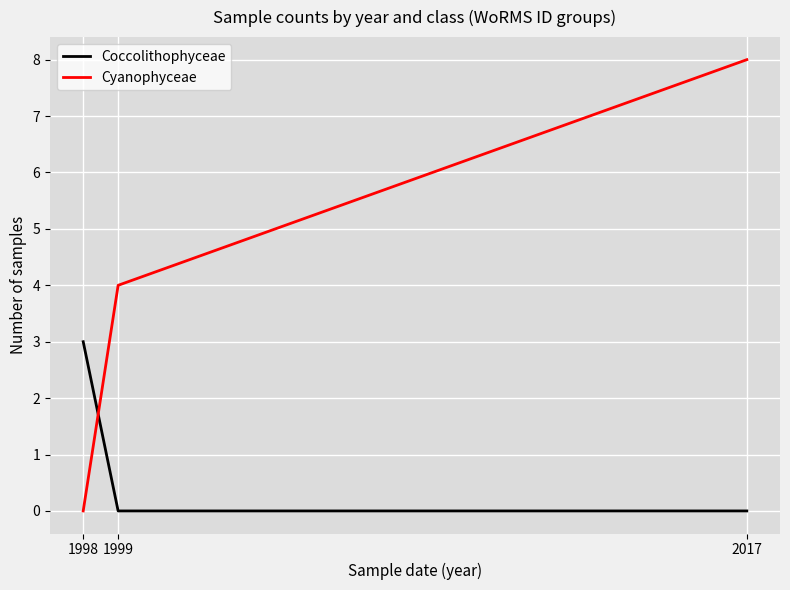

At which label does Cyanophyceae reach its minimum?

1998